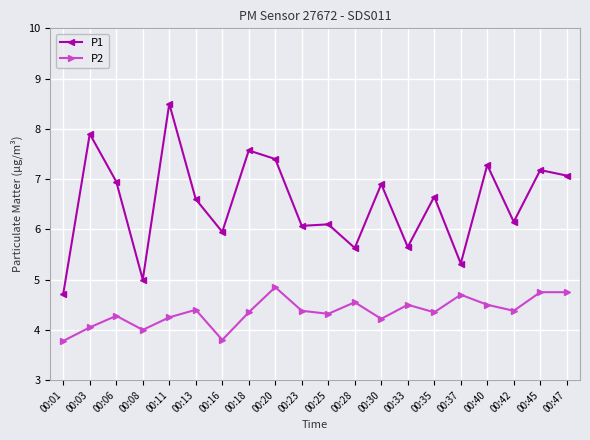

What is the value of the P1 point at the 11th from the left?

6.1